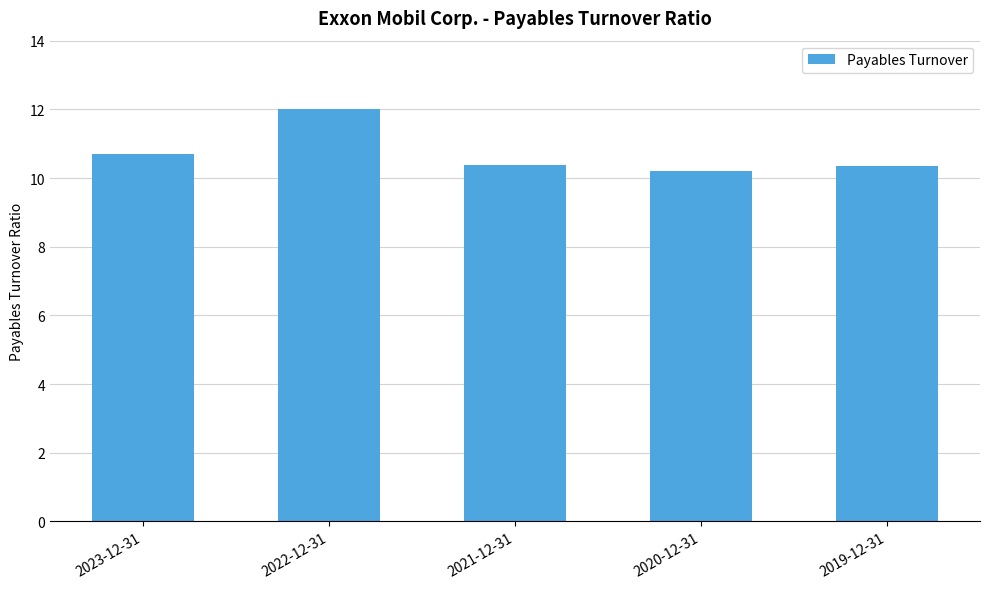

What is the value of the 1st bar from the left?

10.7